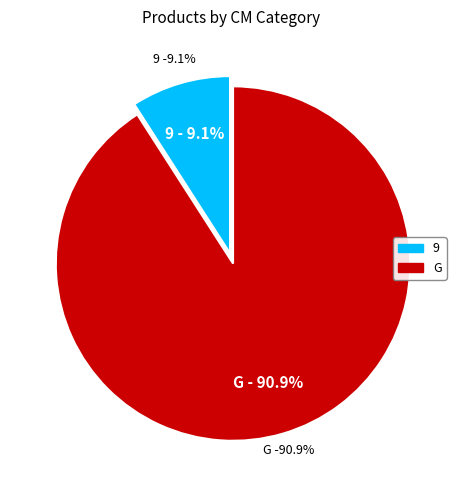

True or false: 9 accounts for 9% of the total.

True